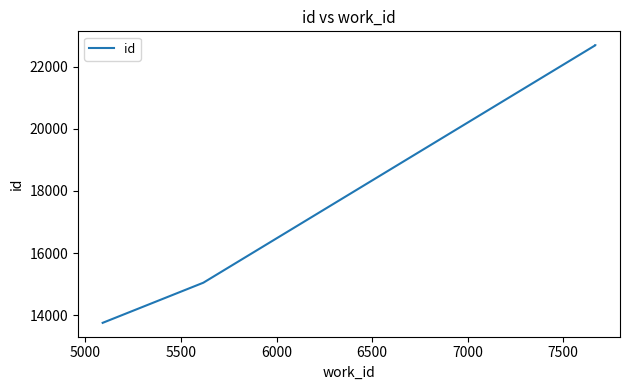

What is the value of the 1st point from the left?

13759